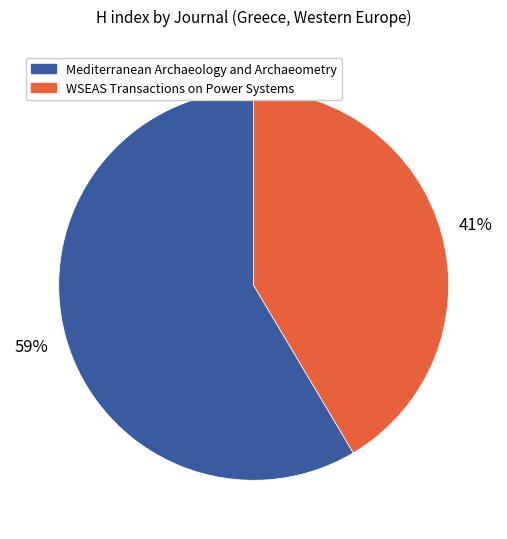

Combined, do WSEAS Transactions on Power Systems and Mediterranean Archaeology and Archaeometry account for over 50%?

Yes